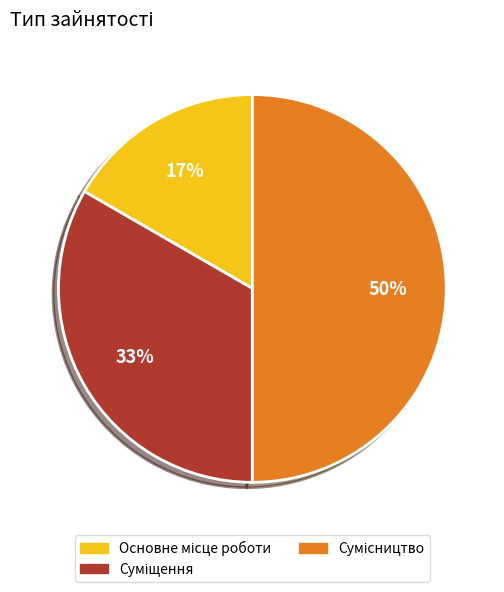

To the nearest percent, what is the difference between the largest and smallest slice percentages?

33%